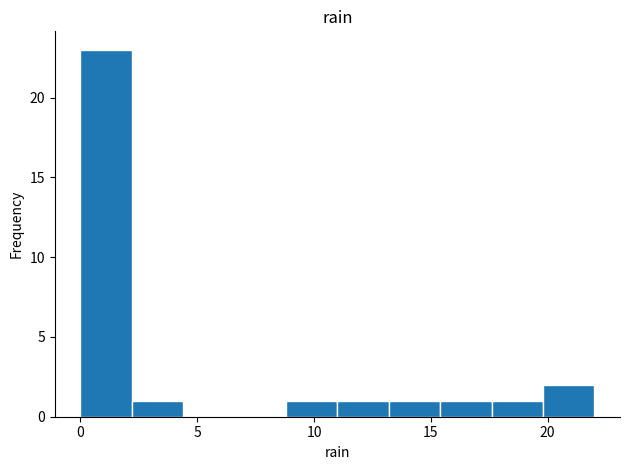

How tall is the bar that spans 11.0 to 13.2 on the x-axis? Neither the bar edges nor the heights are printed on the chart, so give them approximately, as read against the axes.

1